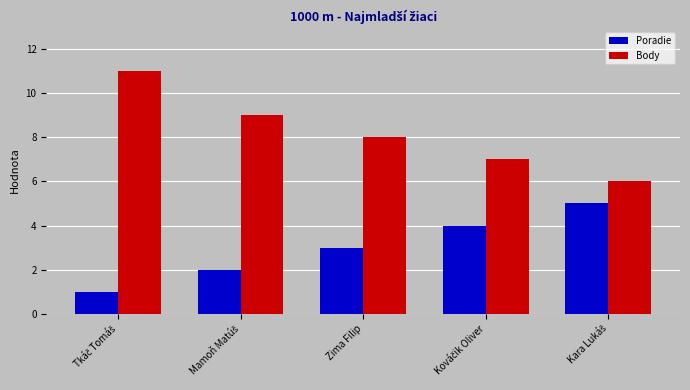

The Poradie series shows 3 at Zima Filip. True or false?

True